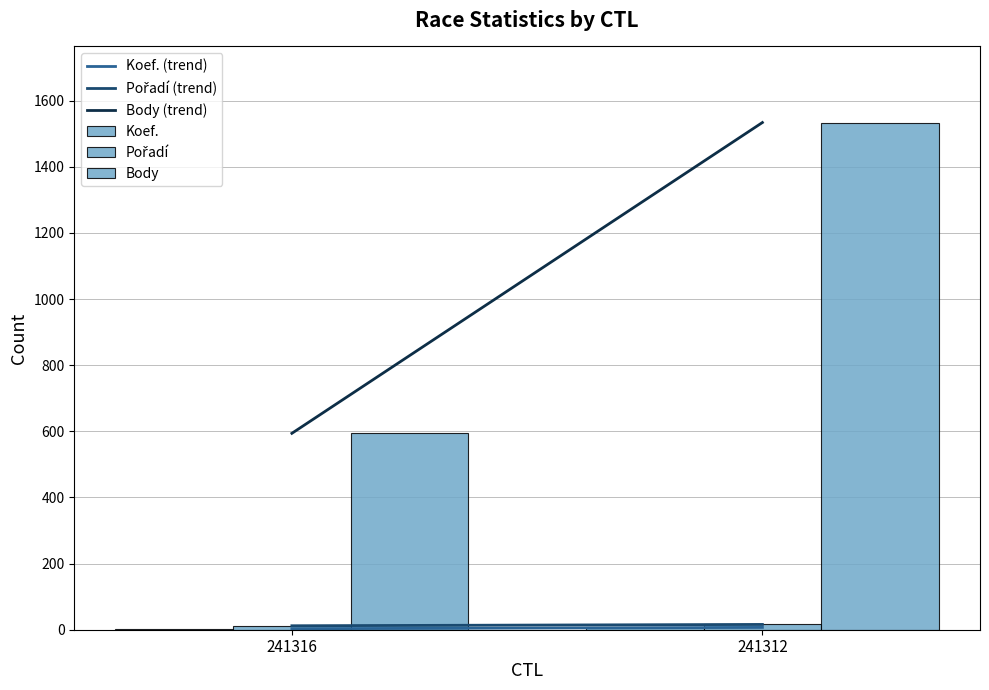

What is the maximum value shown in the chart?

1534